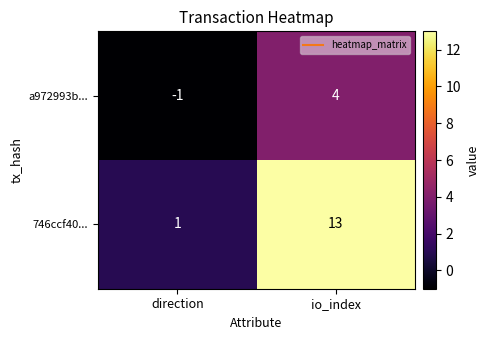

Rank the series by their maximum value, from lowest to highest.

a972993b..., 746ccf40...